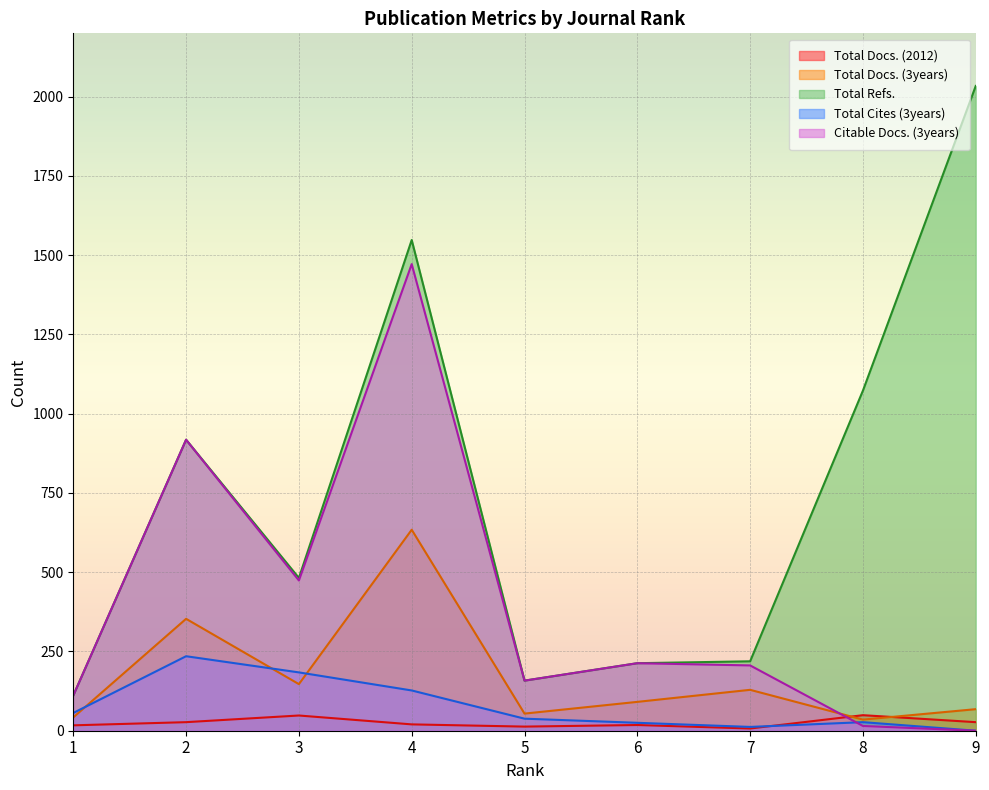

Between 4 and 6, which series saw the biggest shift?

Total Refs.